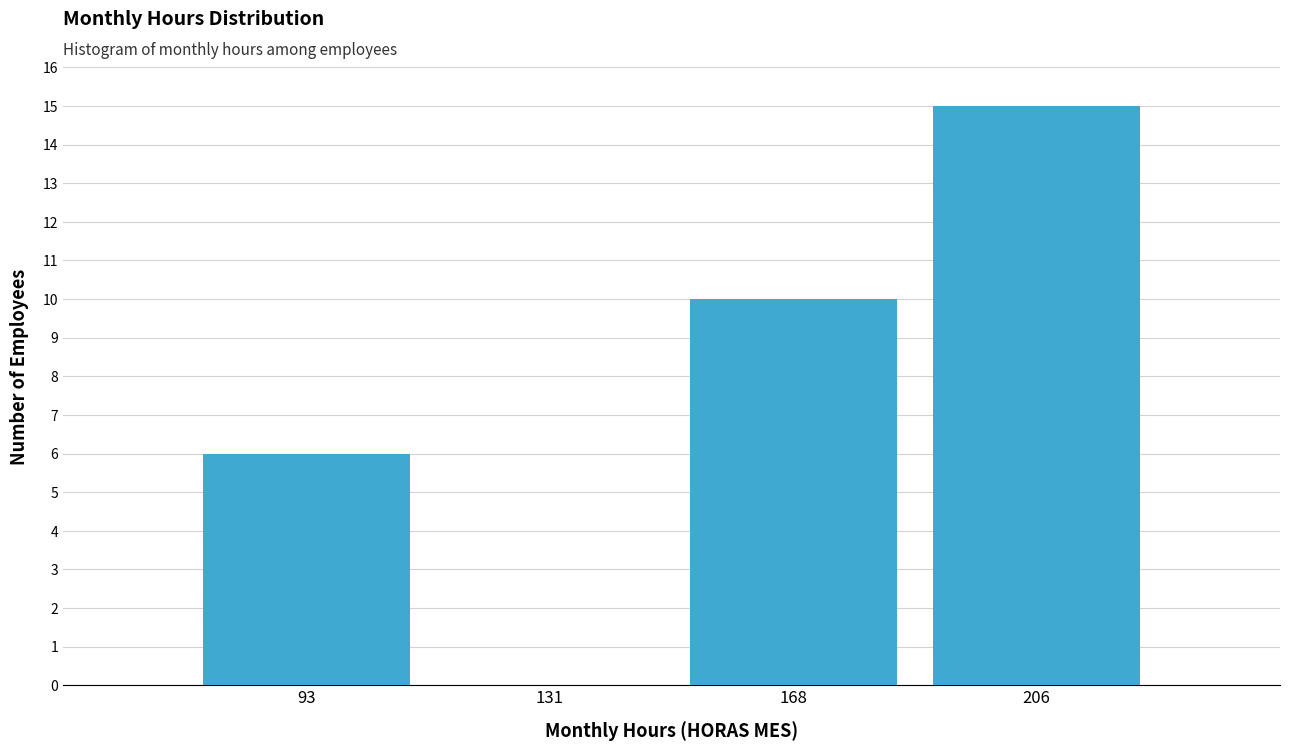

Reading left to right, list every bar in this chart as the range it spans on the x-axis followed by its height. Neither the bar edges nor the heights are printed on the chart, so give them approximately, as read against the axes.

75.0 to 112.5: 6
112.5 to 150.0: 0
150.0 to 187.5: 10
187.5 to 225.0: 15